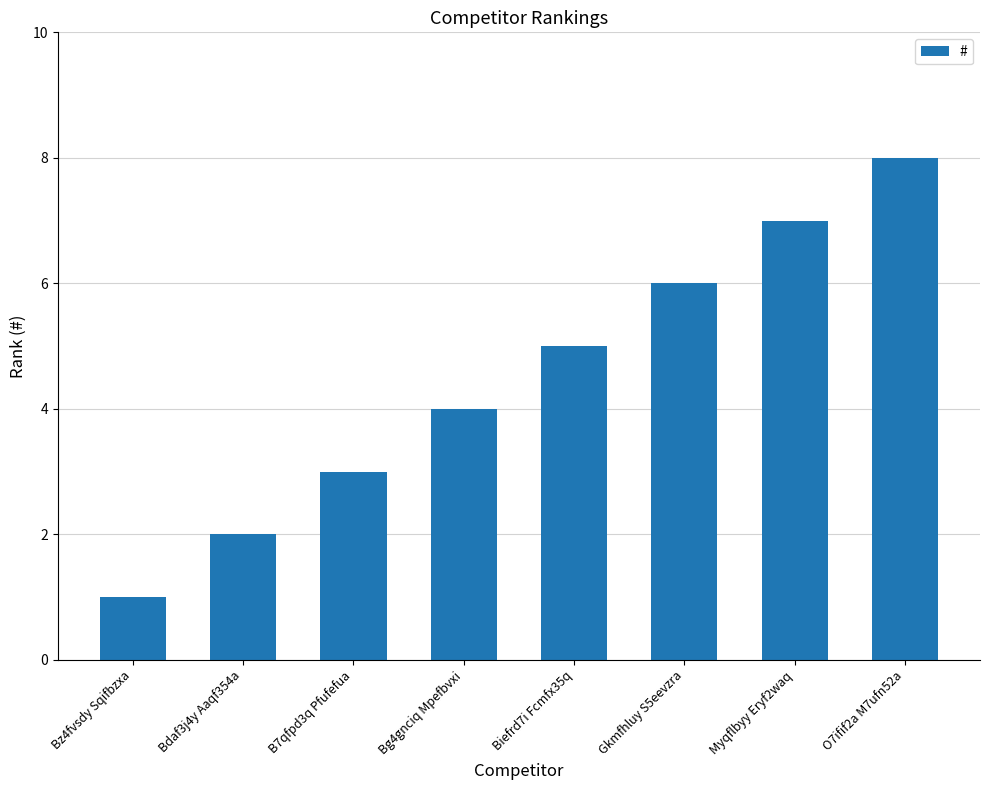

The chart shows a value of 2 at Biefrd7i Fcmfx35q. True or false?

False